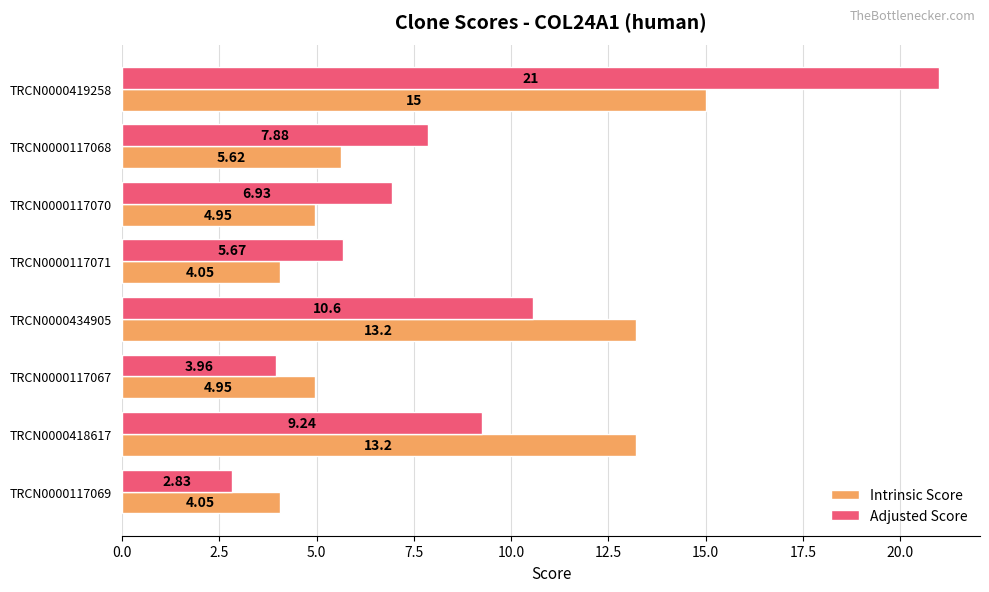

Between TRCN0000434905 and TRCN0000418617, which series saw the biggest shift?

Adjusted Score